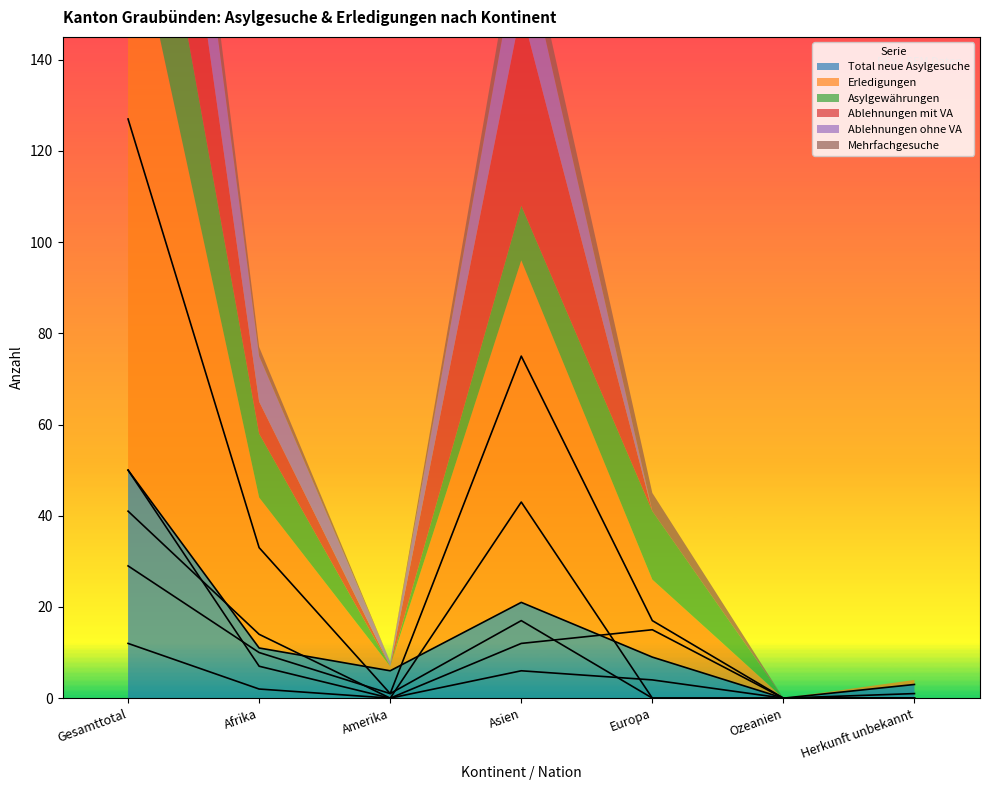

True or false: Total neue Asylgesuche has a value of 10 at Amerika.

False